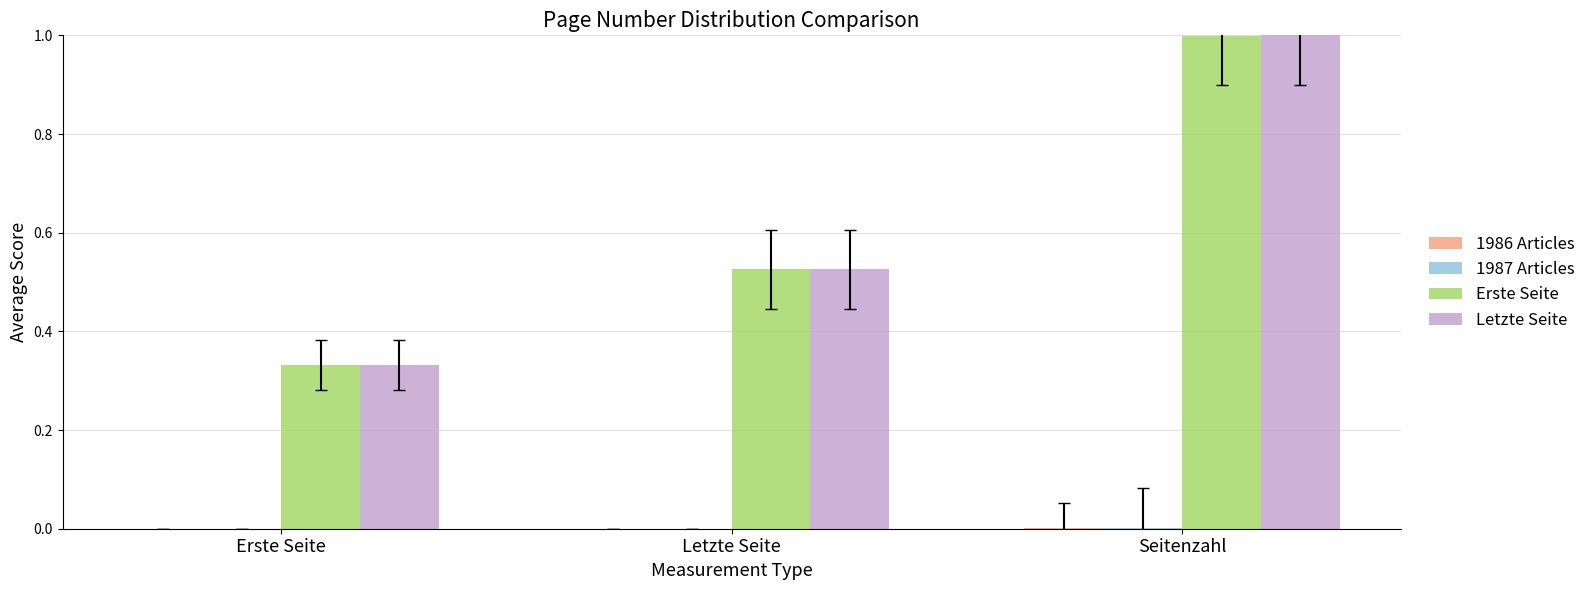

At which label does Erste Seite reach its peak?

Seitenzahl